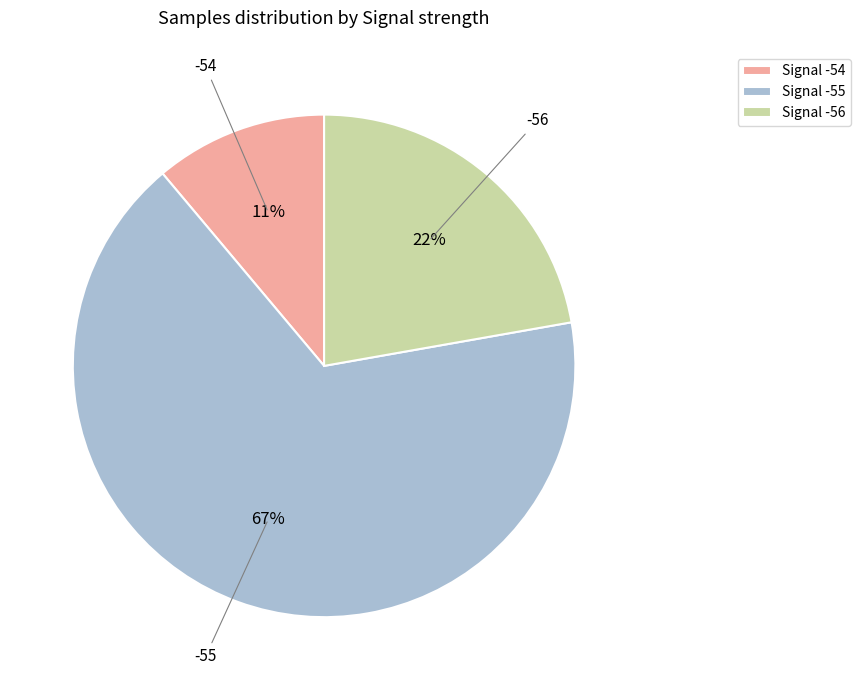

To the nearest percent, what is the average slice percentage?

33%